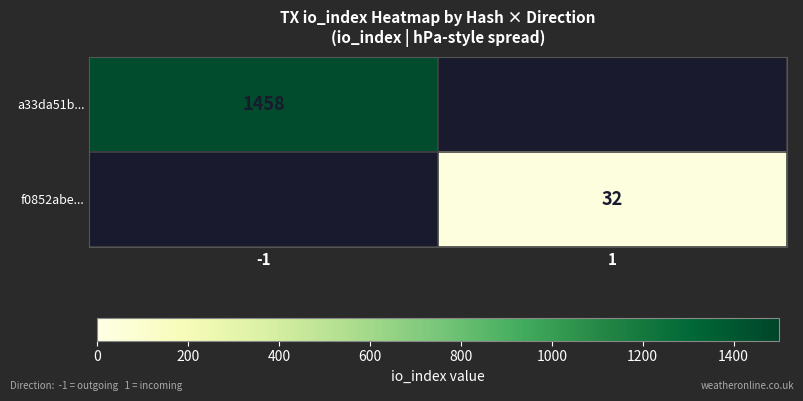

The f0852abe... series shows 20 at 1. True or false?

False